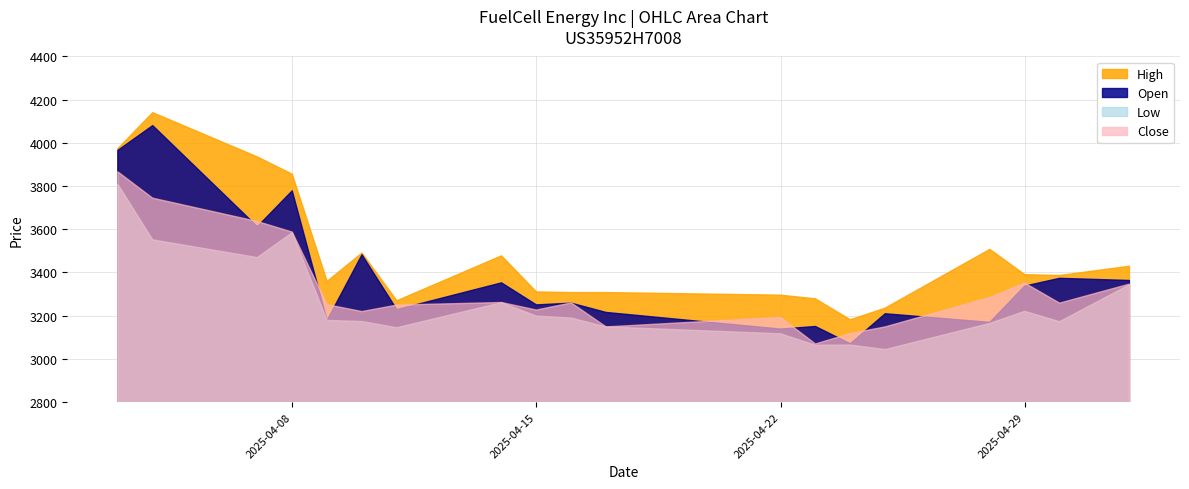

What are all the series names shown in the legend?

High, Open, Low, Close